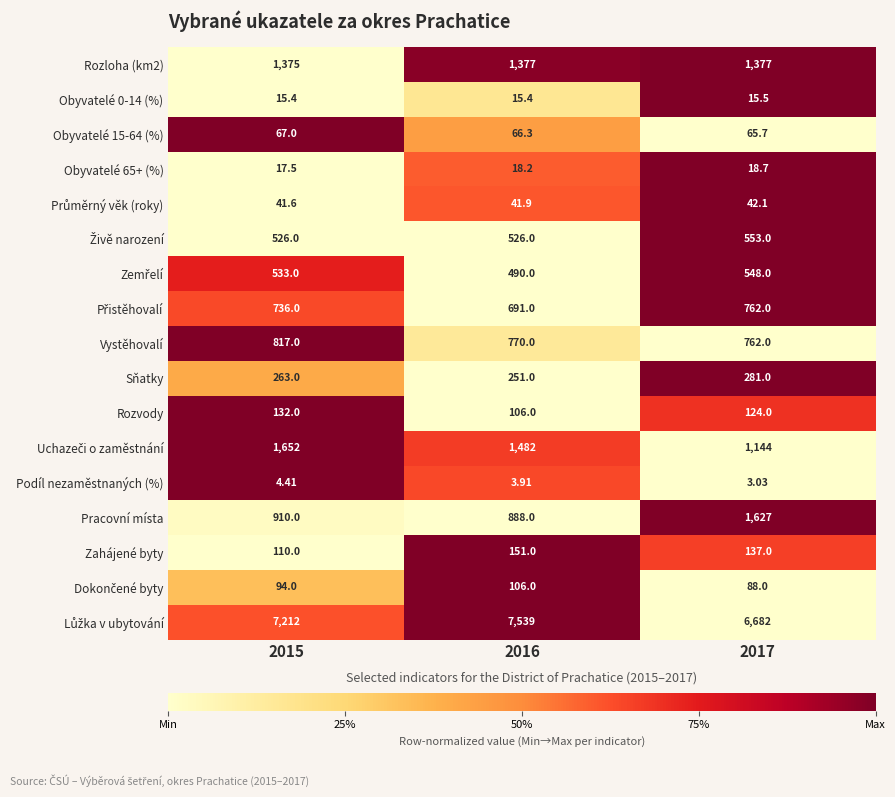

At which category is the sum across all series the highest?

2016